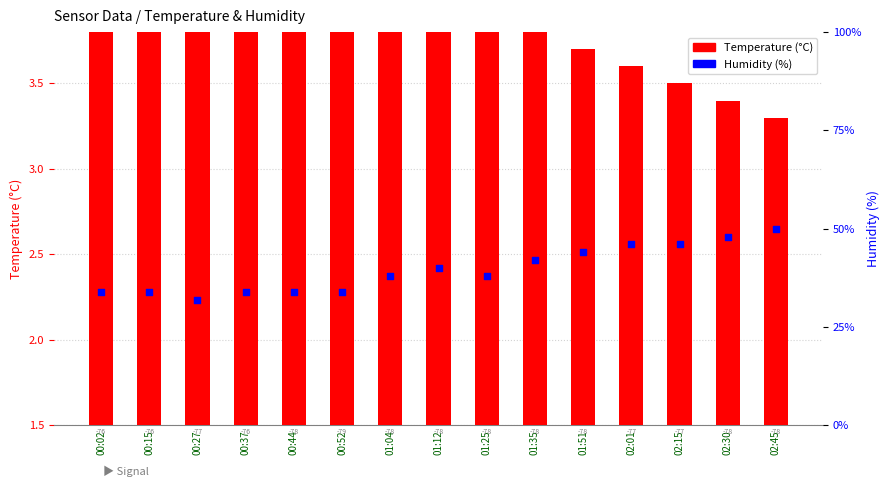

At which category is the sum across all series the highest?

02:45